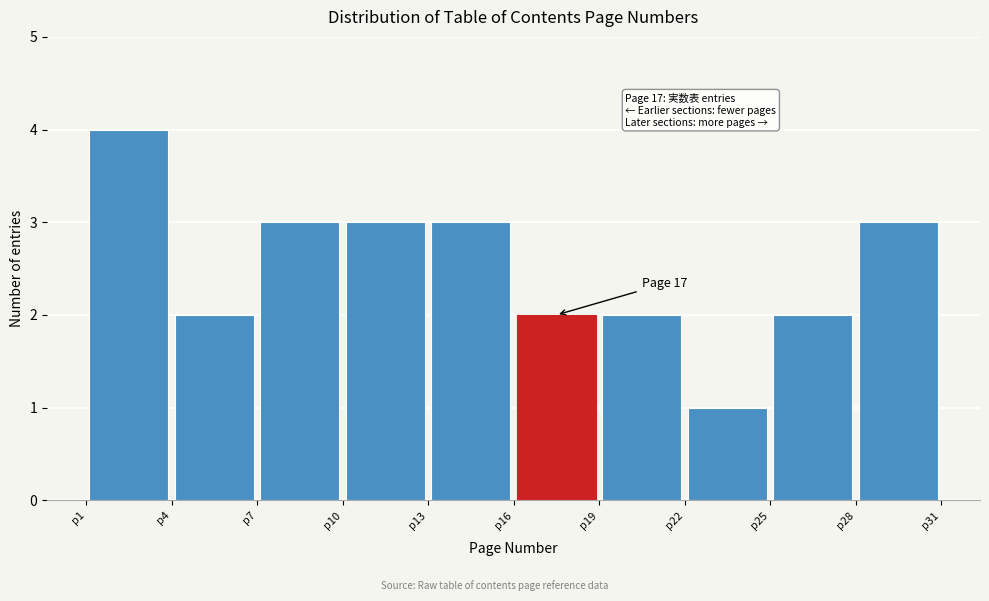

Which range on the x-axis has the tallest bar?

1 to 4